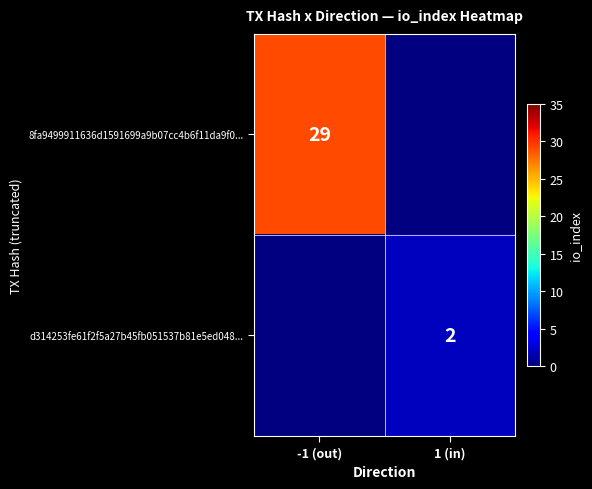

Is it true that 8fa9499911636d1591699a9b07cc4b6f11da9f0... equals 29 at -1 (out)?

True